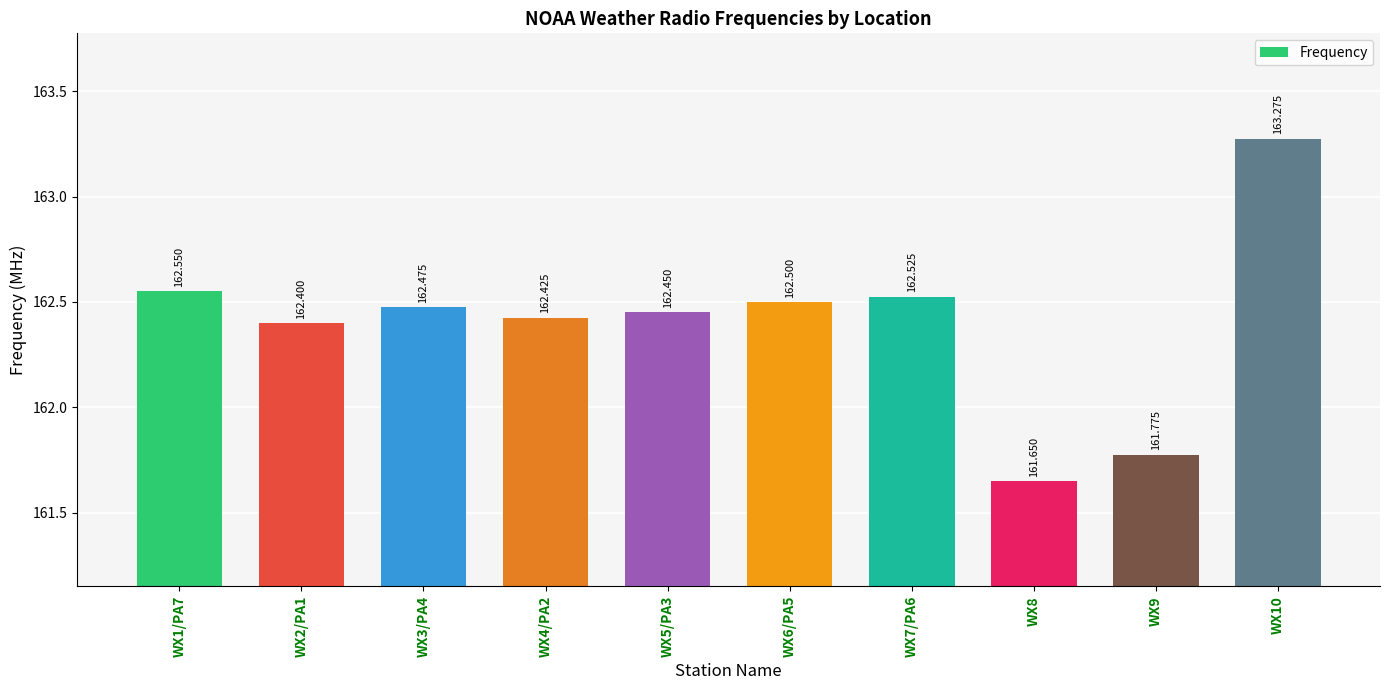

The value at WX10 is 163.3. True or false?

True